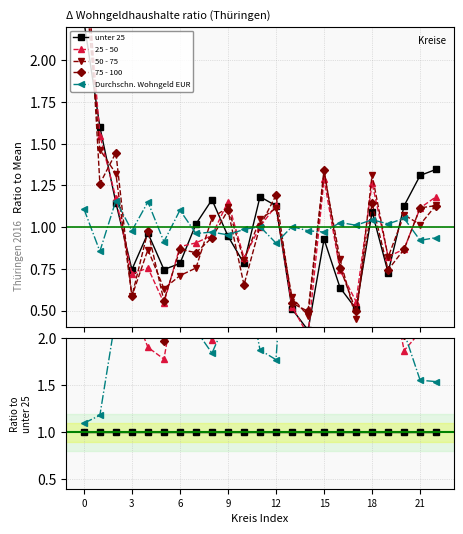

Which series has the largest total across all categories?

50 - 75